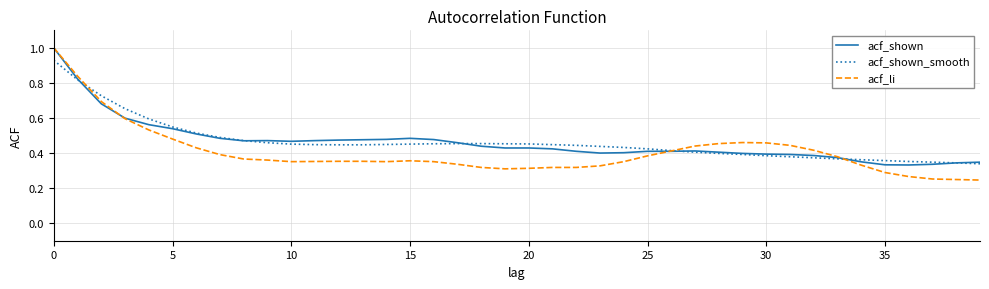

Which series has the widest spread of values?

acf_li